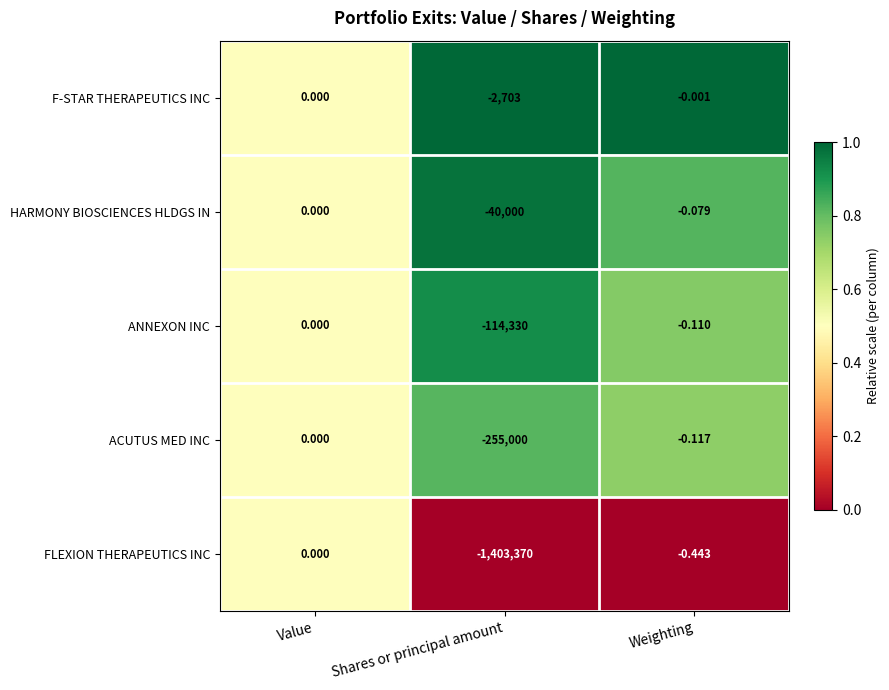

Which category has the lowest value across all series?

Shares or principal amount